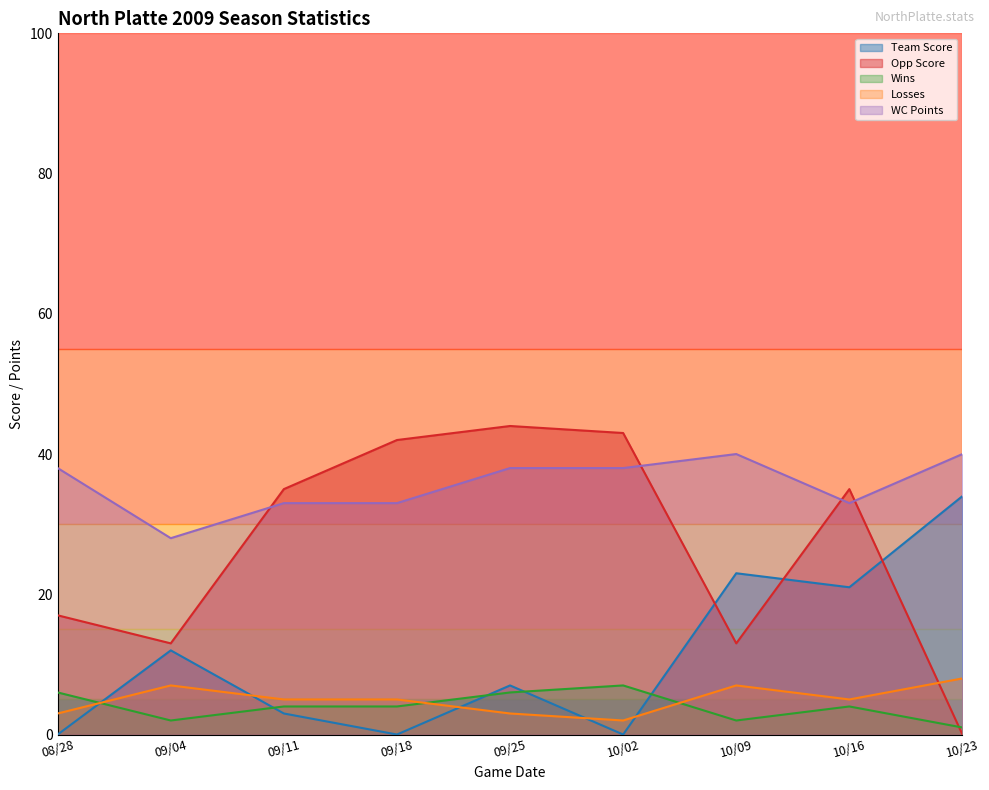

Is it true that Team Score equals 0 at 09/18?

True